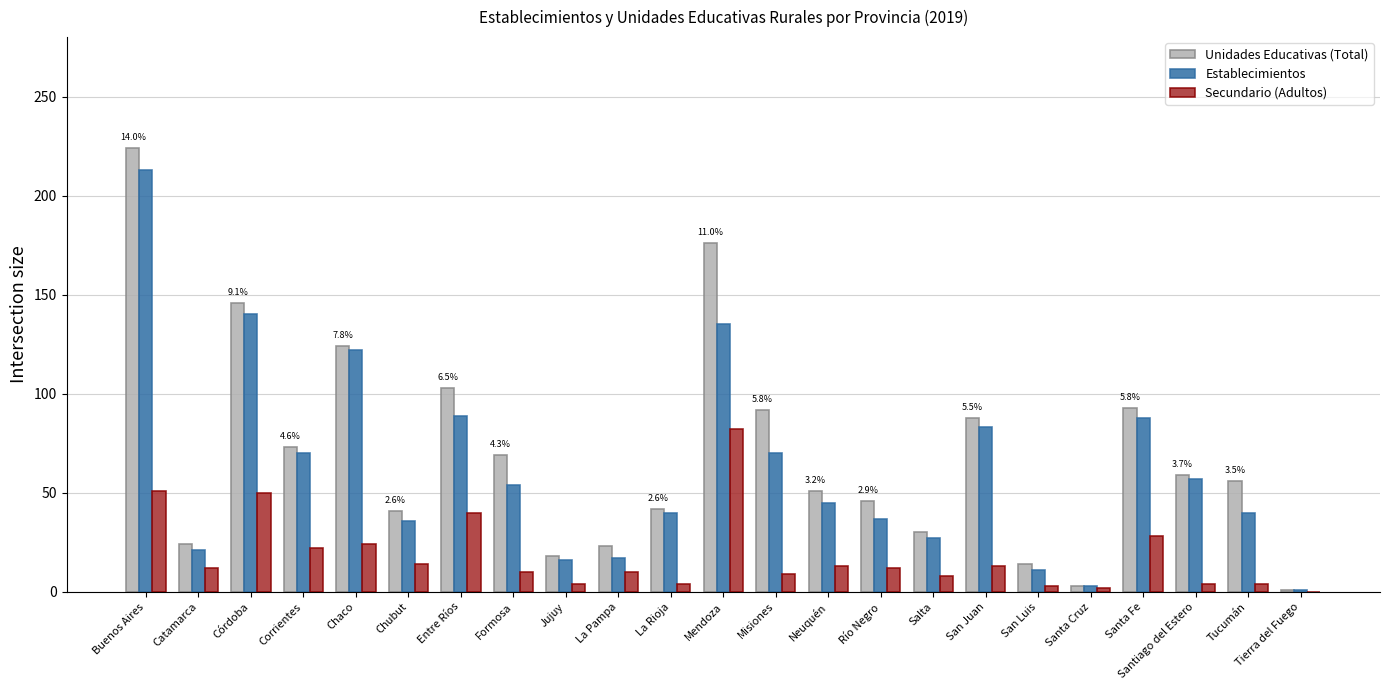

Are the bars grouped side by side (vs. stacked)?

Yes